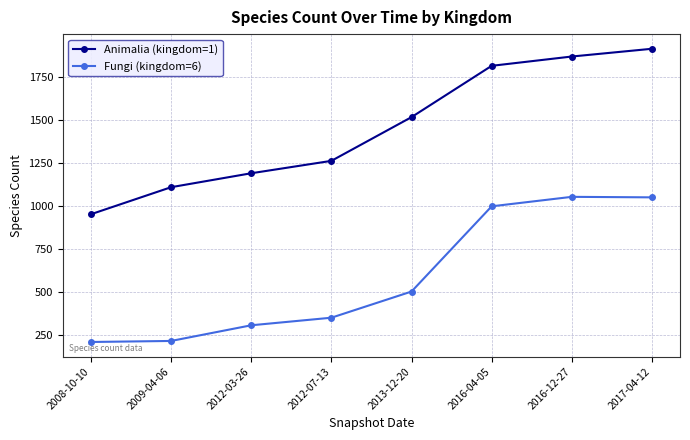

Where is Fungi (kingdom=6) nearest to the value 630?

2013-12-20